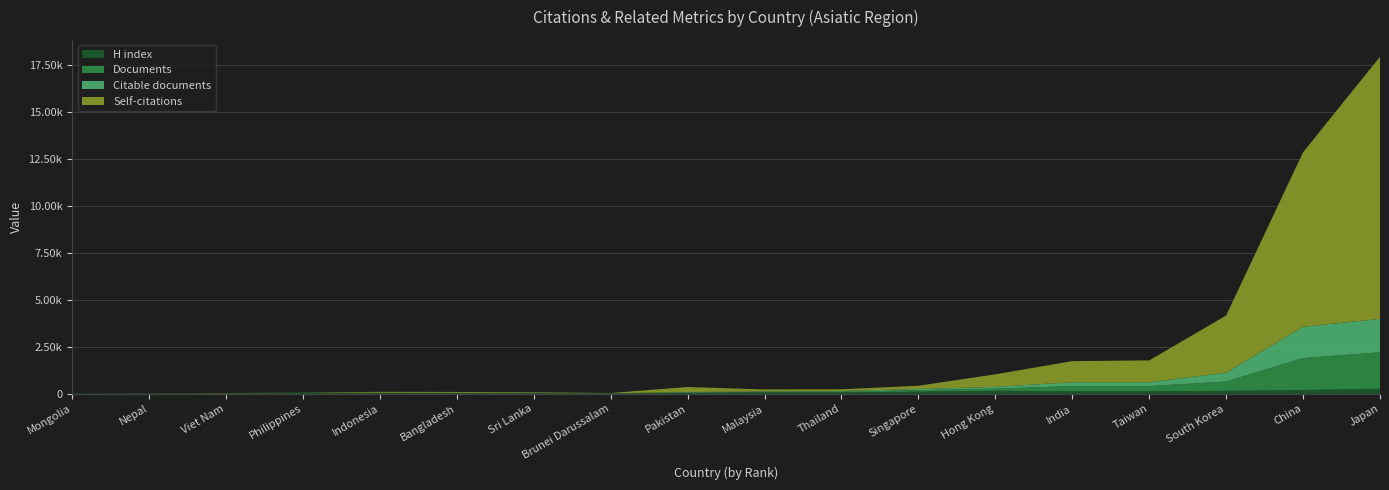

Reading right to left, extract all data points from this chart.

H index: Japan=272	China=205	South Korea=161	Taiwan=140	India=141	Hong Kong=166	Singapore=116	Thailand=82	Malaysia=83	Pakistan=51	Brunei Darussalam=16	Sri Lanka=34	Bangladesh=37	Indonesia=46	Philippines=51	Viet Nam=30	Nepal=19	Mongolia=16
Documents: Japan=1936	China=1698	South Korea=497	Taiwan=274	India=273	Hong Kong=111	Singapore=75	Thailand=41	Malaysia=25	Pakistan=24	Brunei Darussalam=13	Sri Lanka=10	Bangladesh=10	Indonesia=8	Philippines=7	Viet Nam=2	Nepal=1	Mongolia=1
Citable documents: Japan=1781	China=1665	South Korea=471	Taiwan=206	India=203	Hong Kong=95	Singapore=68	Thailand=29	Malaysia=24	Pakistan=21	Brunei Darussalam=4	Sri Lanka=9	Bangladesh=10	Indonesia=7	Philippines=7	Viet Nam=2	Nepal=1	Mongolia=1
Self-citations: Japan=13938	China=9279	South Korea=3037	Taiwan=1160	India=1124	Hong Kong=666	Singapore=173	Thailand=91	Malaysia=102	Pakistan=268	Brunei Darussalam=12	Sri Lanka=31	Bangladesh=45	Indonesia=47	Philippines=1	Viet Nam=10	Nepal=5	Mongolia=0